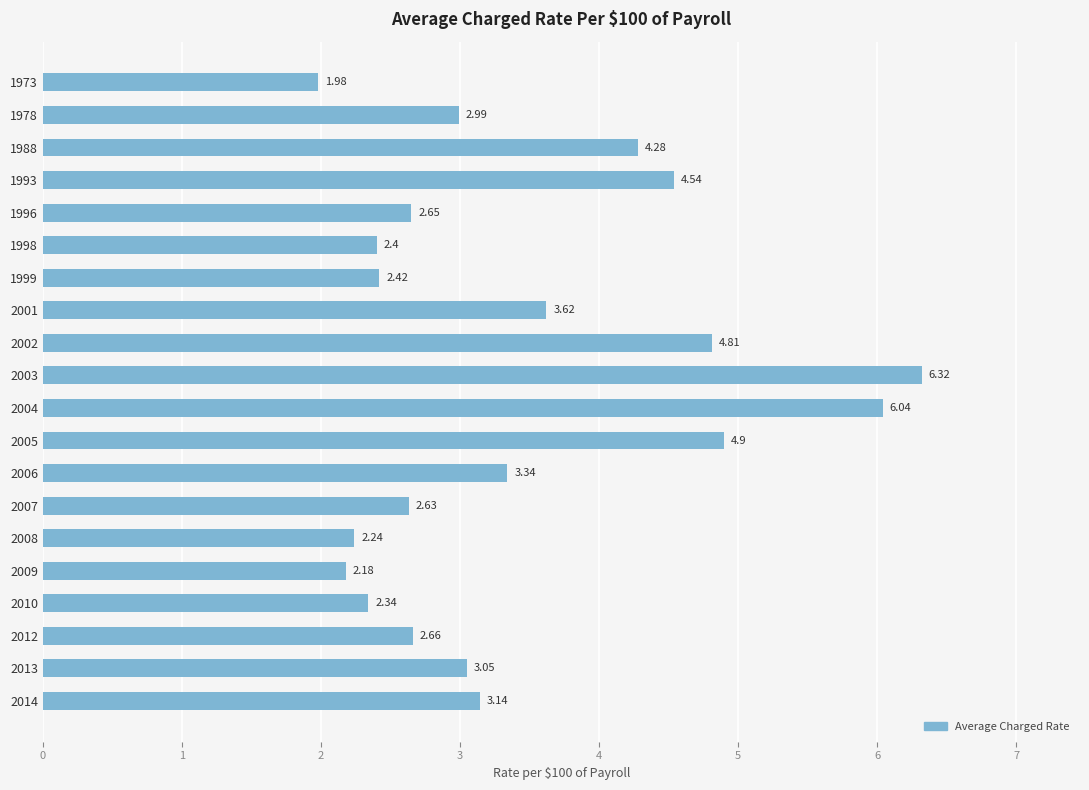

What is the difference between the maximum and minimum values?

4.3